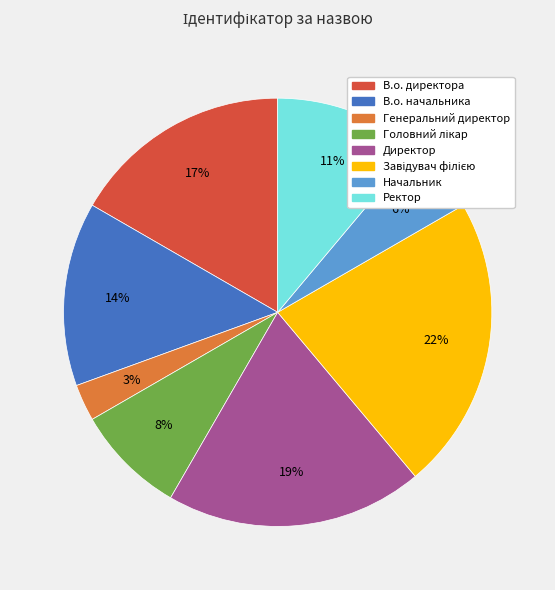

Which slice is the smallest?

Генеральний директор